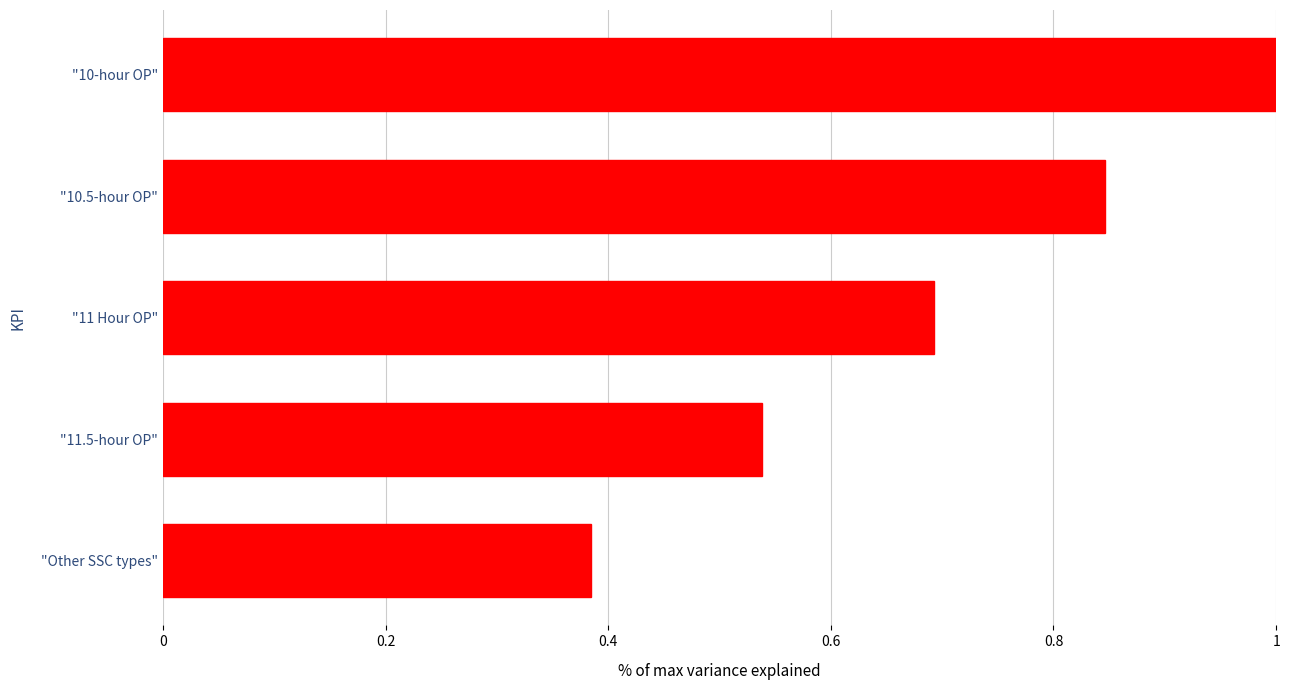

What is the difference between the maximum and minimum values?

0.6